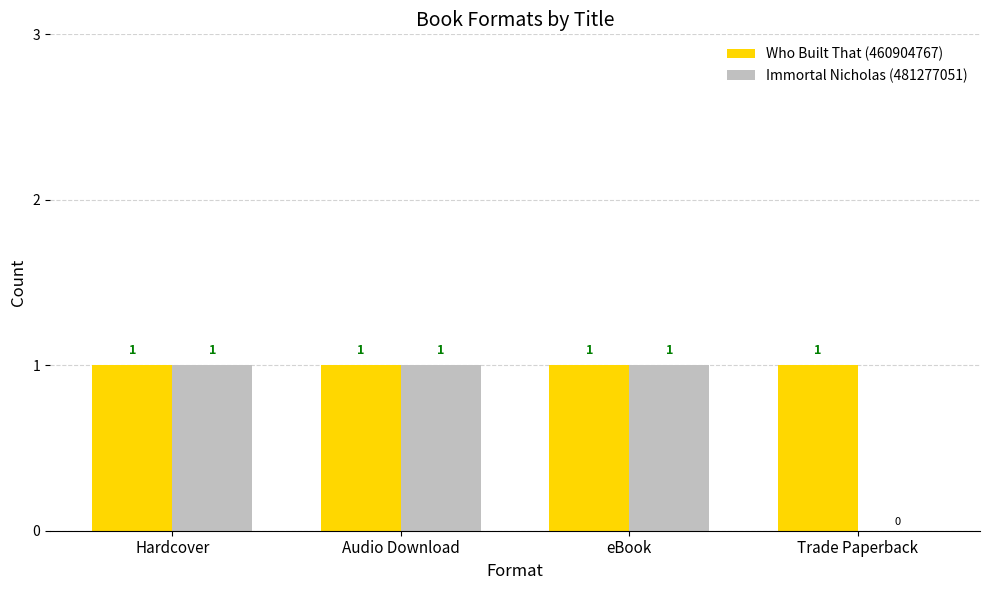

At which label is Immortal Nicholas (481277051) closest to 0?

Trade Paperback